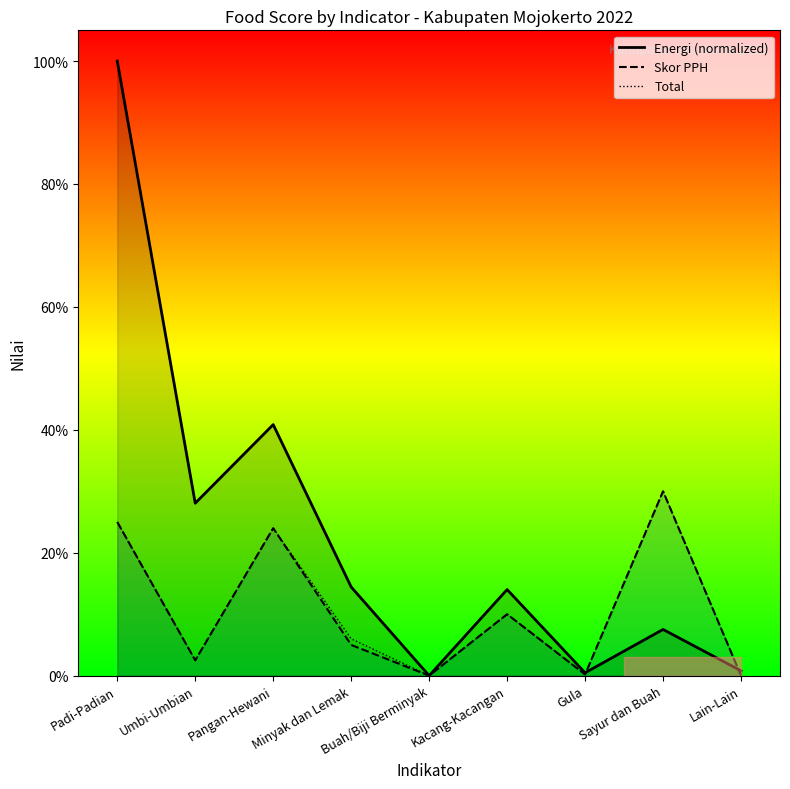

What is the spread (max minus min) of values at Padi-Padian?

75.0